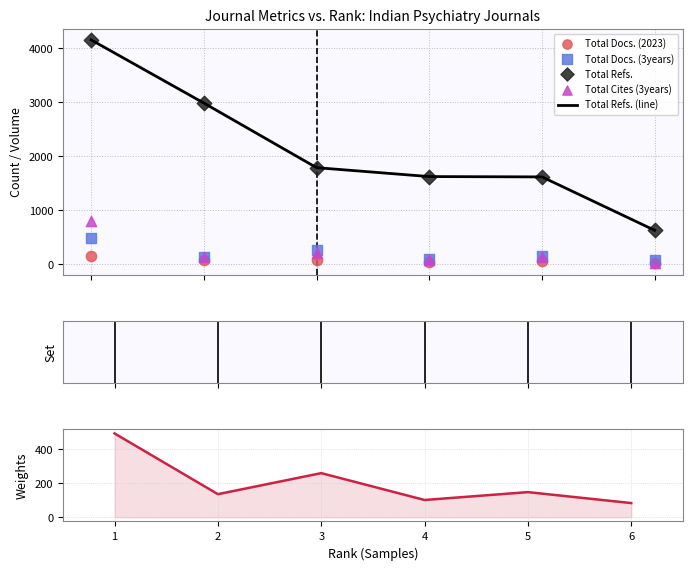

Is the value of Total Refs. (line) at 4 greater than the value of Total Cites (3years) at 2?

Yes